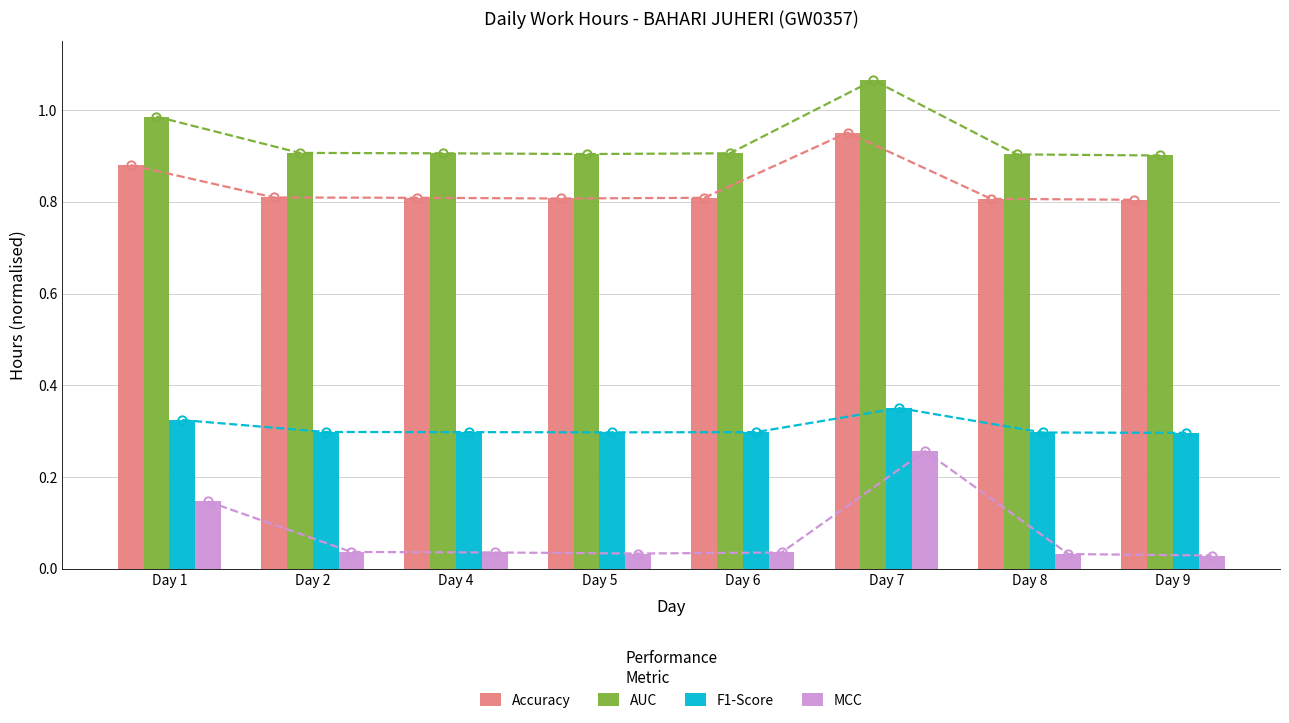

What is the difference between the highest and lowest values at Day 1?

0.8